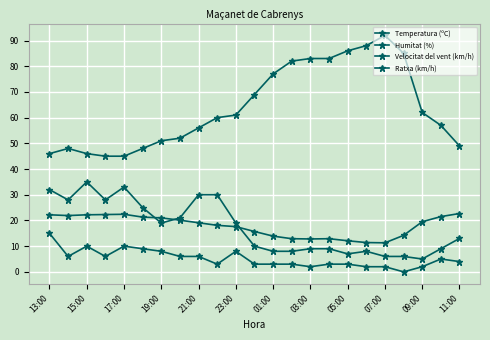

Which series has the largest range (max minus min)?

Humitat (%)